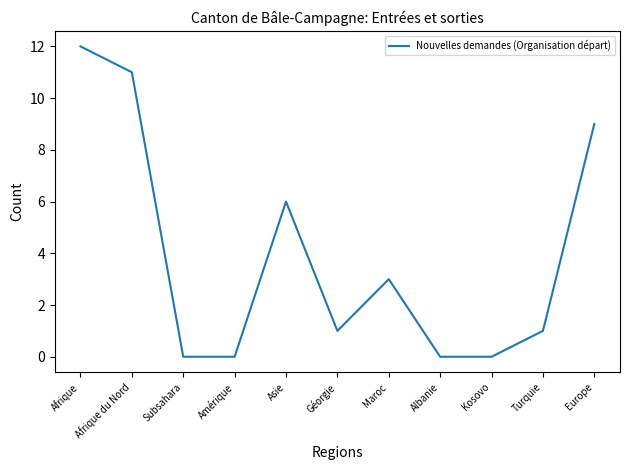

What is the greatest value displayed?

12